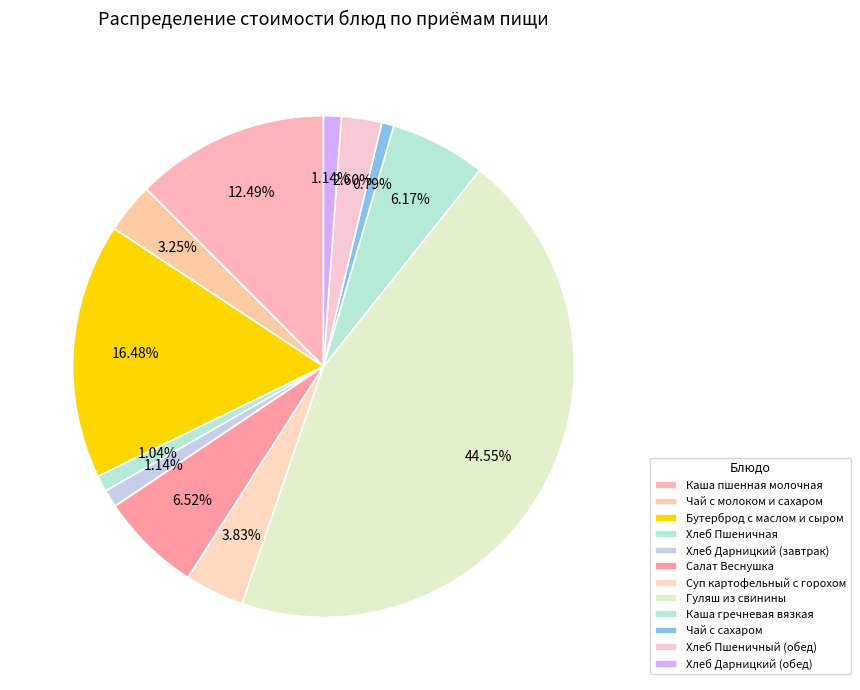

Which slice is the largest?

Гуляш из свинины